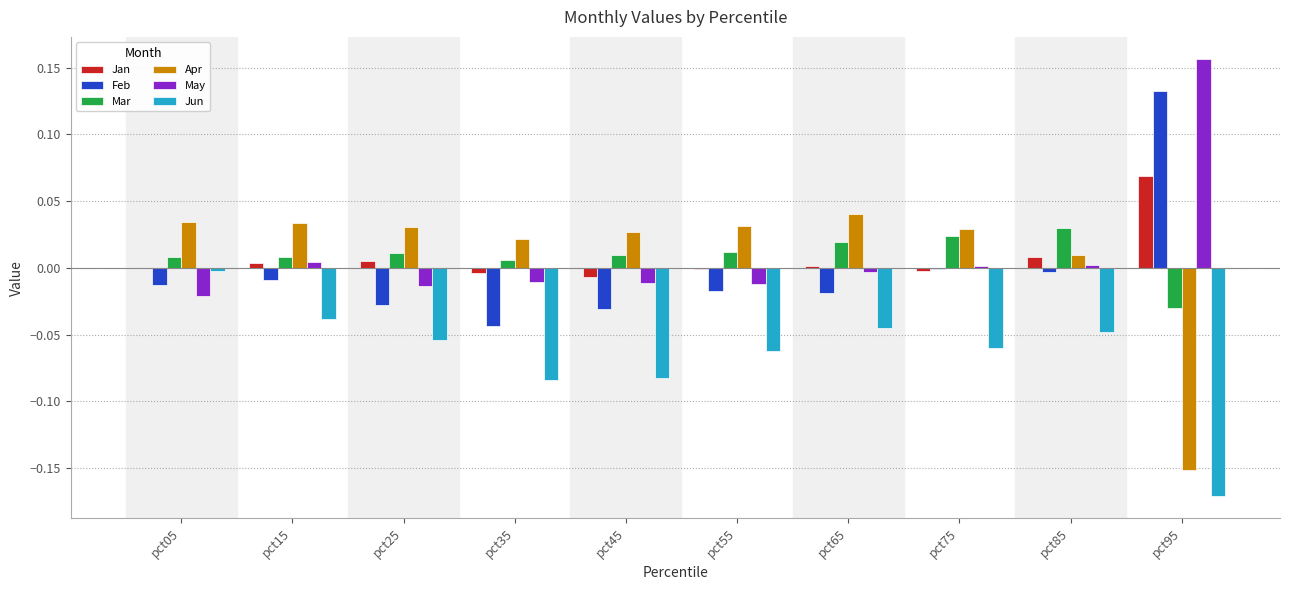

Is the value of Jun at pct25 greater than the value of Feb at pct35?

No